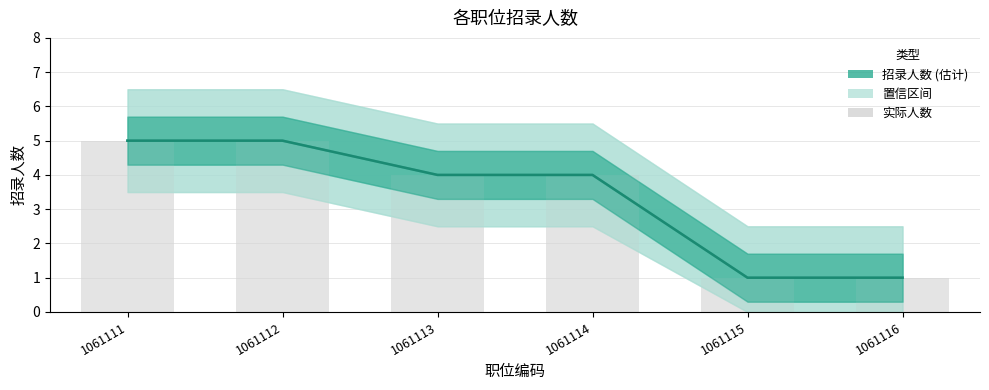

What is the value of the 2nd bar from the left?

5